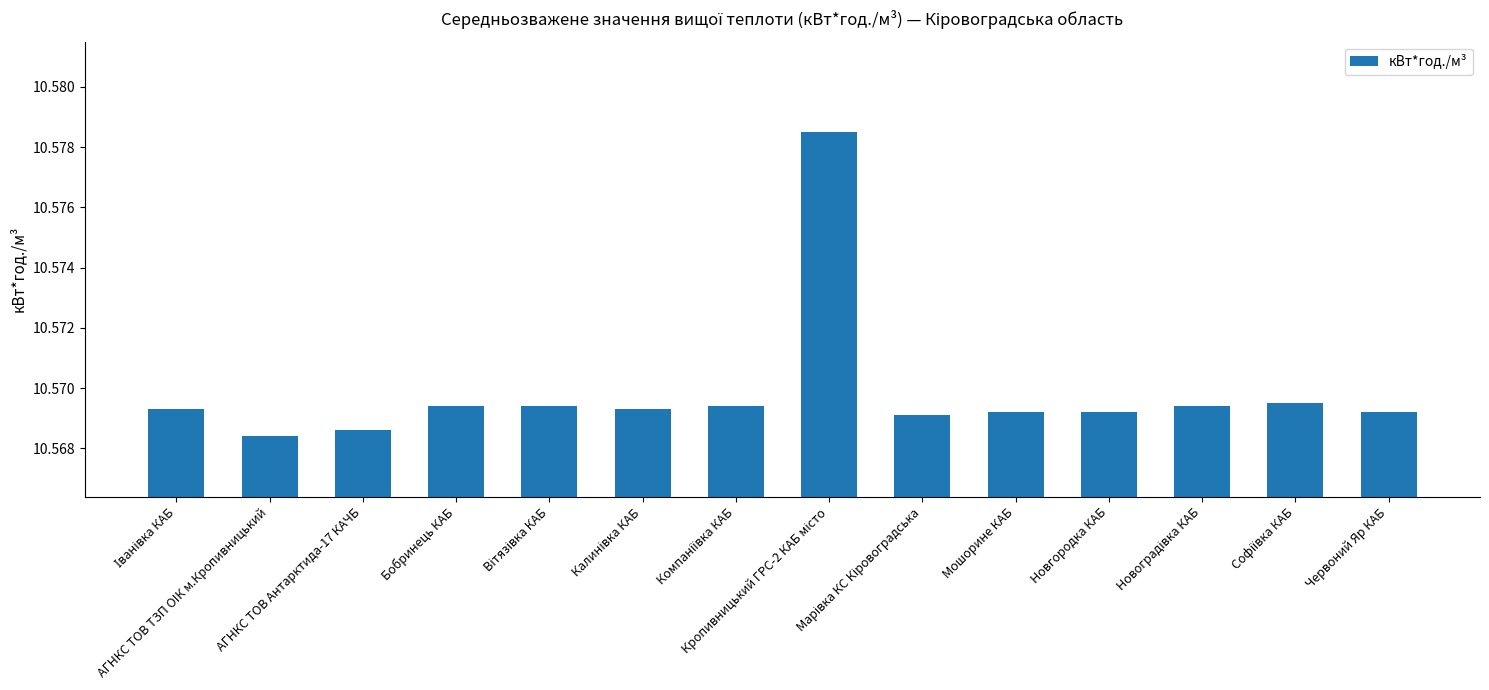

Count the values in the range 10 to 11.

14